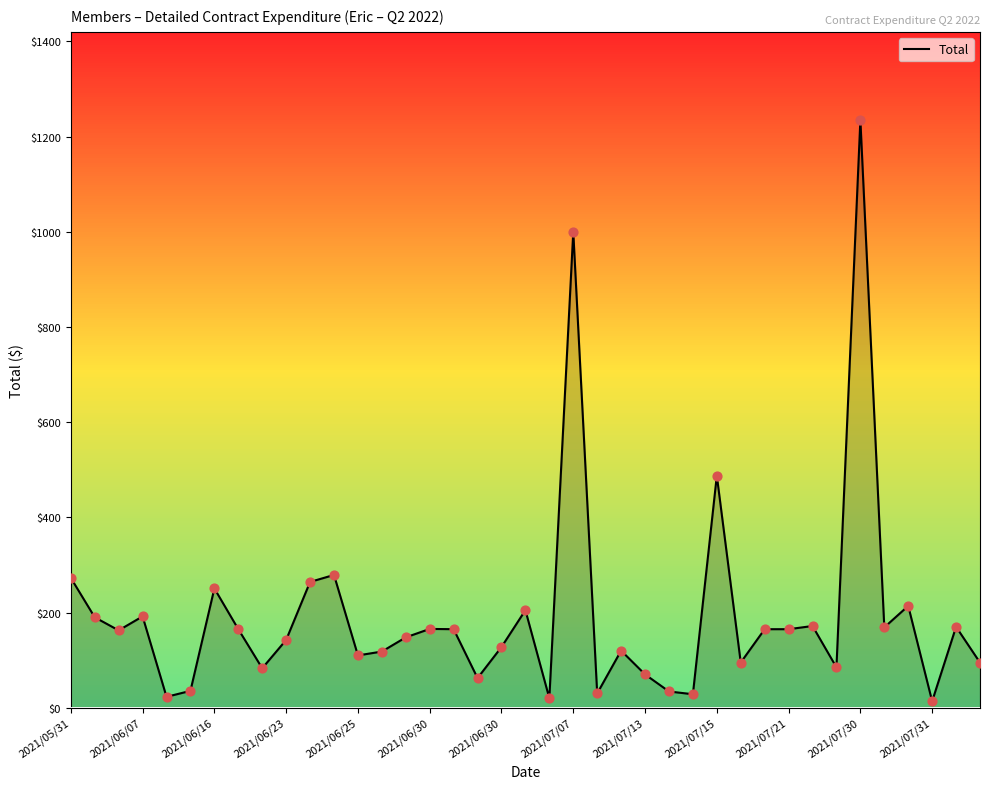

What is the maximum value shown in the chart?

1235.0